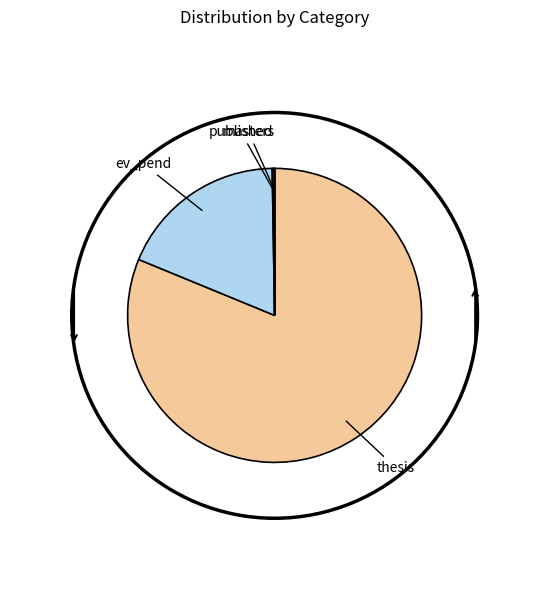

What is the largest slice in the pie chart?

thesis